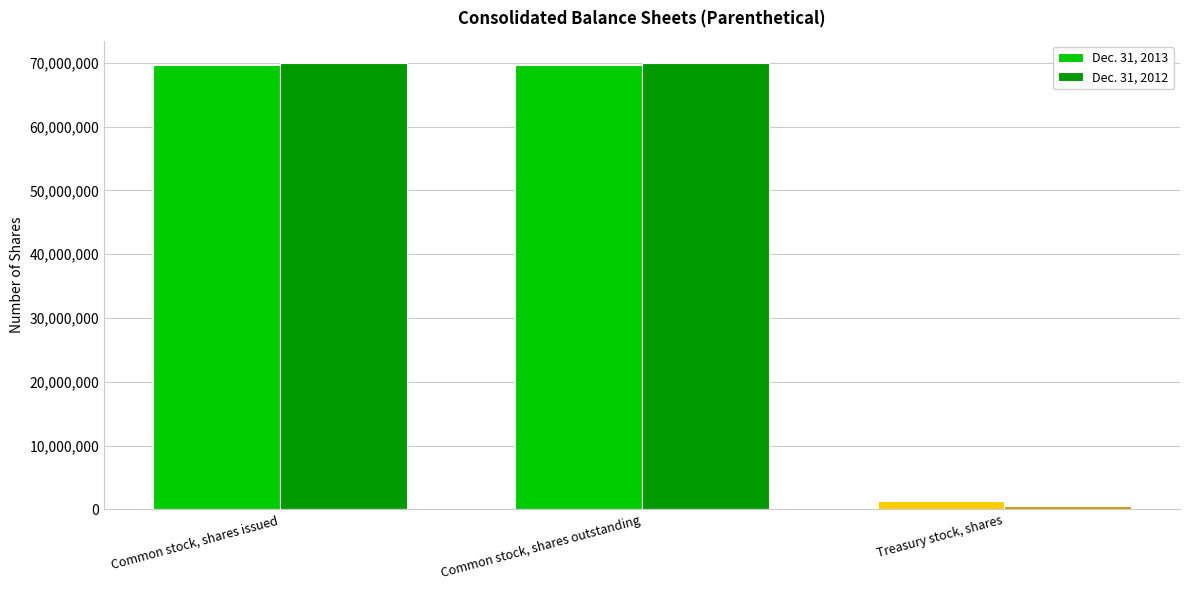

What is the label of the 2nd bar from the right?

Common stock, shares outstanding